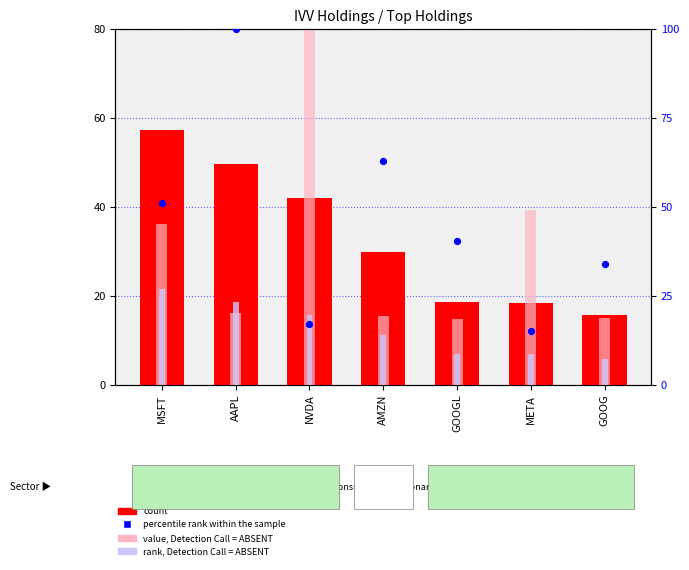

Is the value of rank, Detection Call = ABSENT at META greater than the value of value, Detection Call = ABSENT at MSFT?

No